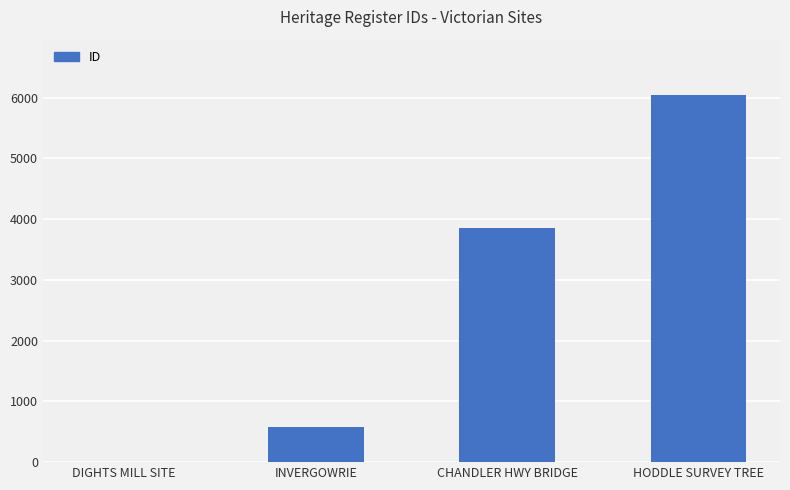

True or false: the data shows 3861 at CHANDLER HWY BRIDGE.

True